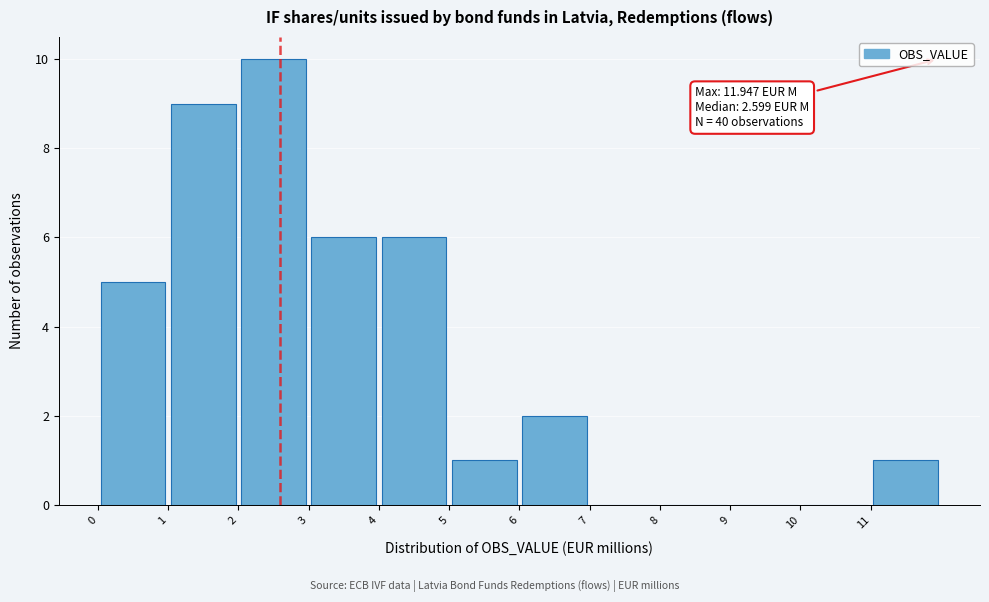

Which range on the x-axis has the tallest bar?

2 to 3